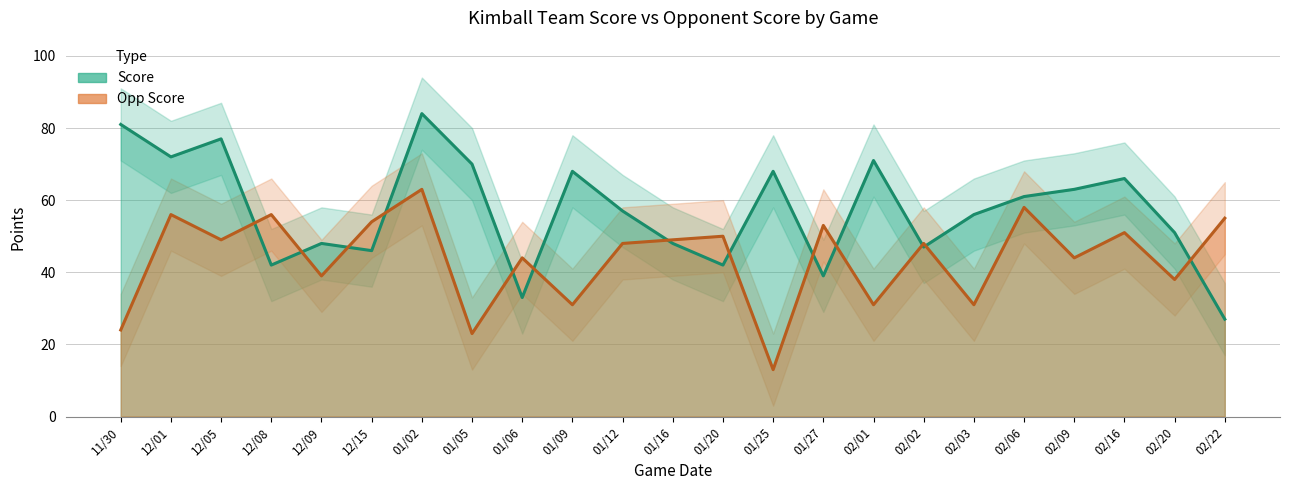

At which category is the sum across all series the highest?

01/02